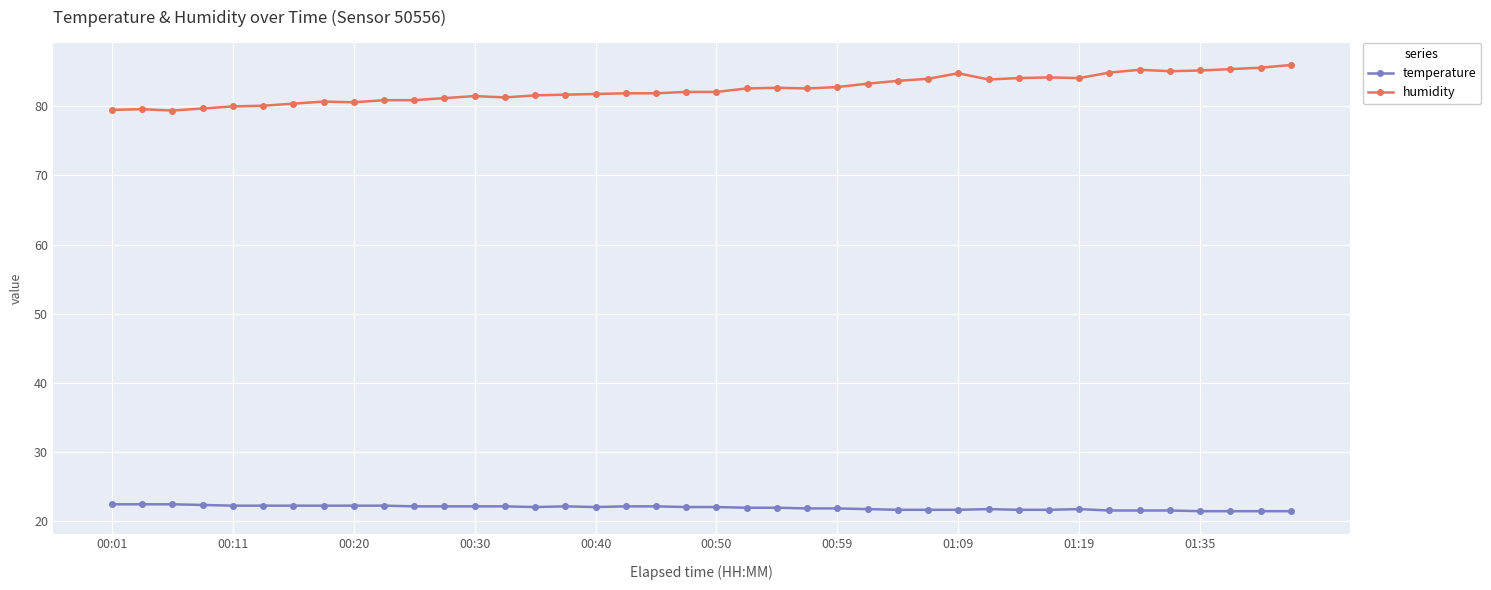

Rank the series by their average value, from highest to lowest.

humidity, temperature